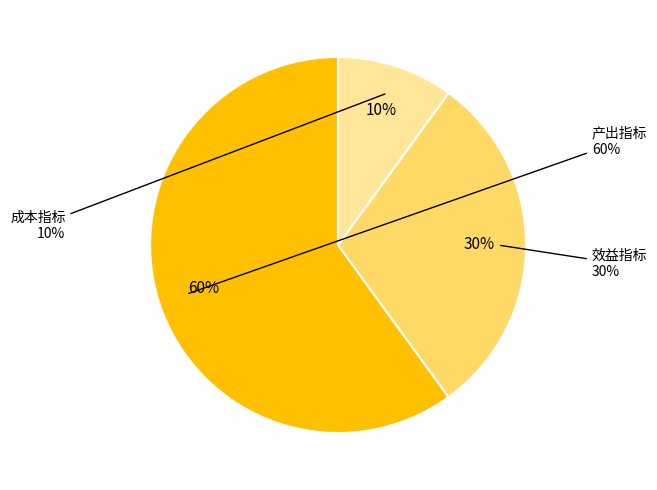

Which slice represents more than half of the pie?

产出指标